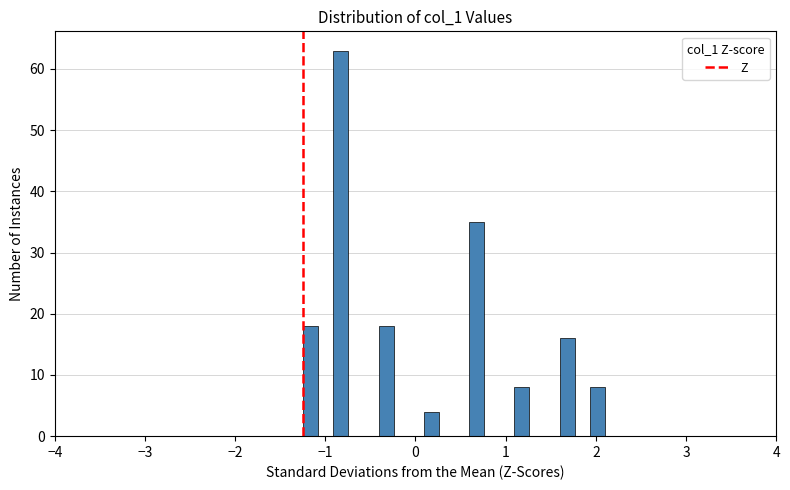

Read against the x-axis, roughly where is the centre of the tallest bar?

-0.8